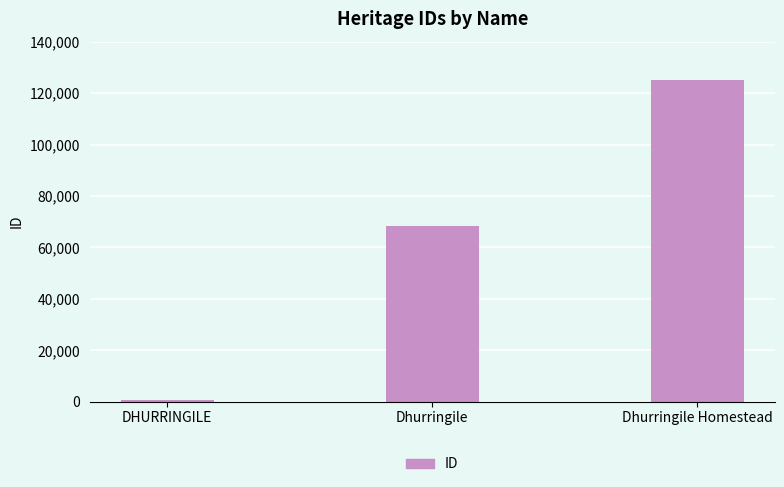

What is the label of the 2nd bar from the right?

Dhurringile